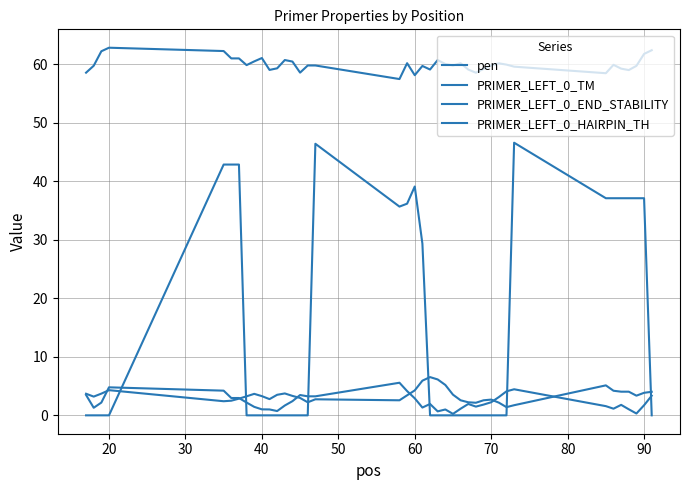

Between which two adjacent categories do pen and PRIMER_LEFT_0_HAIRPIN_TH first intersect?

40 and 50